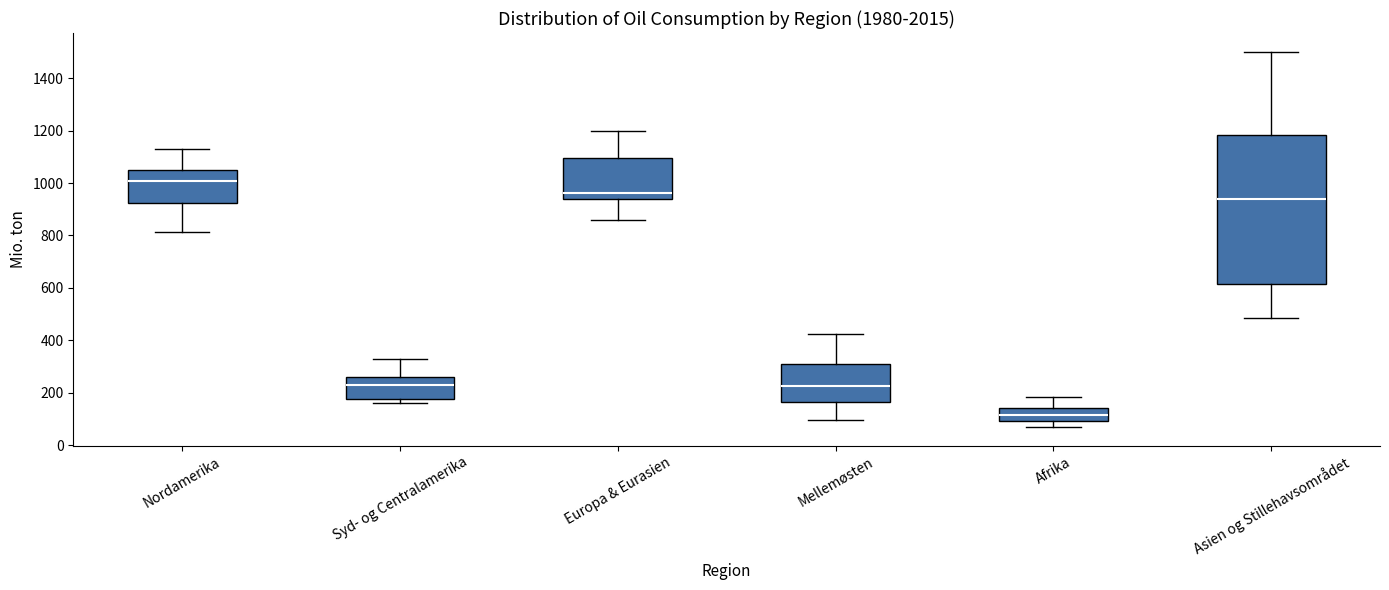

Where is the lower edge of the box for Afrika on the y-axis? The values are not printed on the chart, so give them approximately, as read against the axis.

100